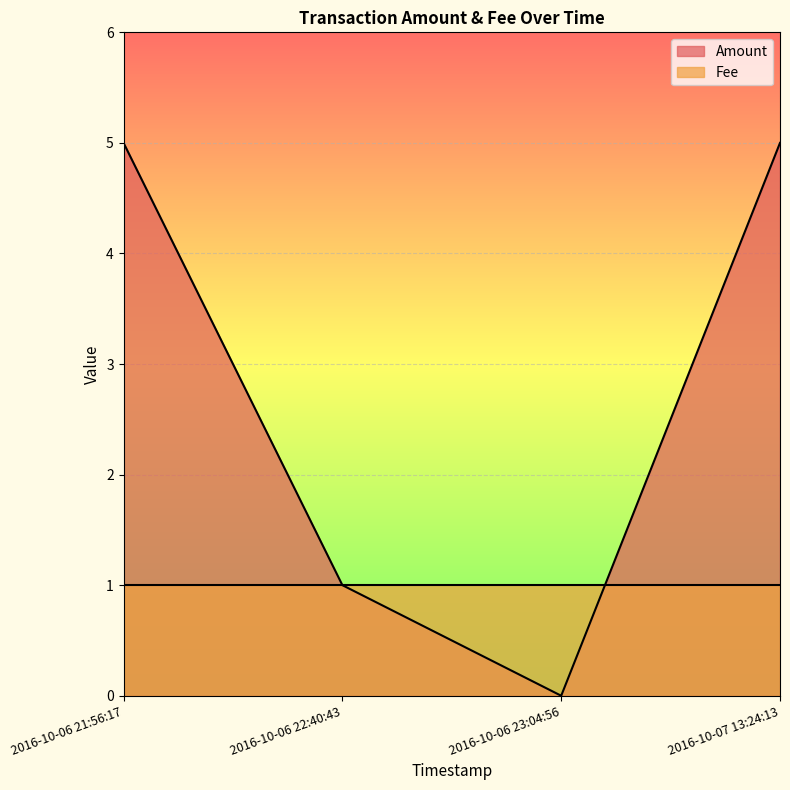

What position from the right is 2016-10-06 22:40:43?

3